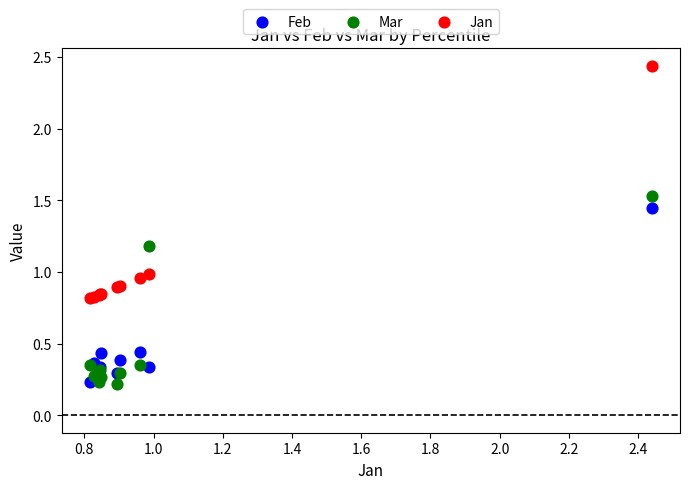

What is the X range (max minus min) for the scatter plot?

1.6